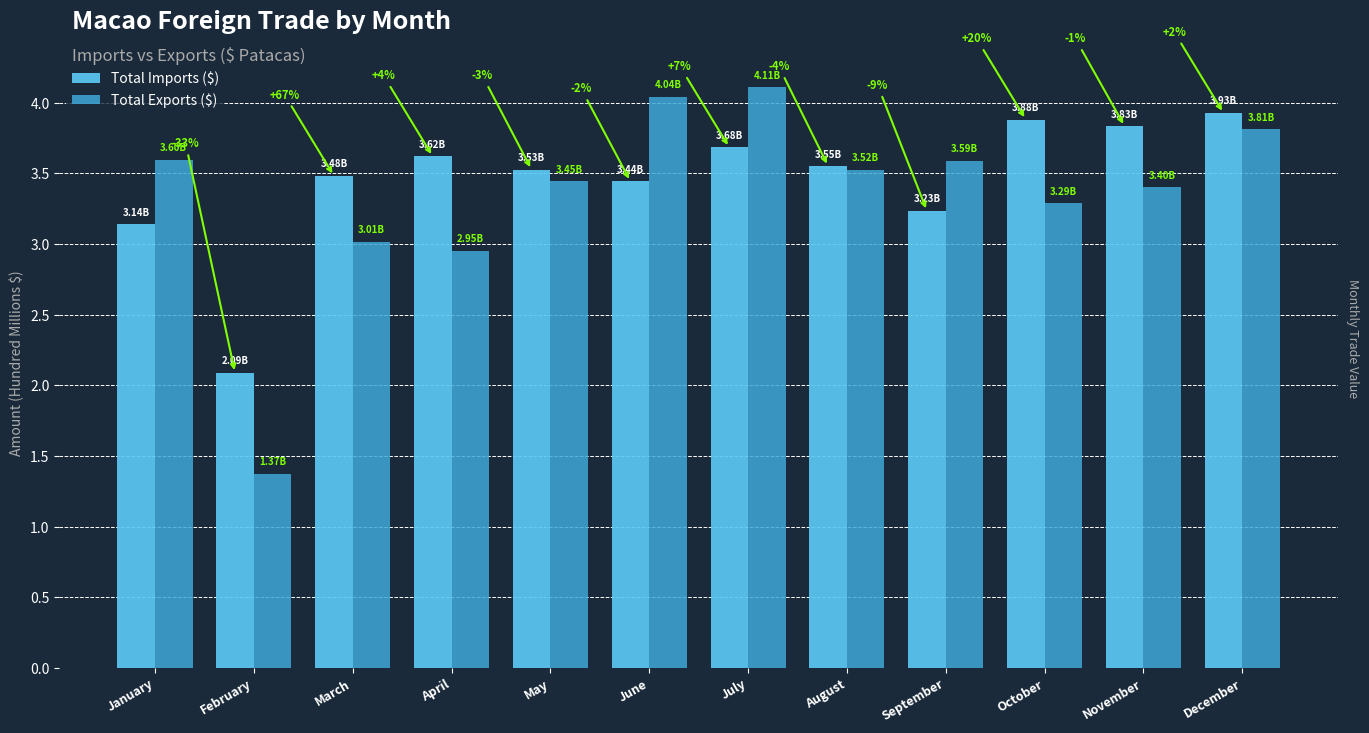

What is the sum of the Total Imports ($) values at December and May?

7.5